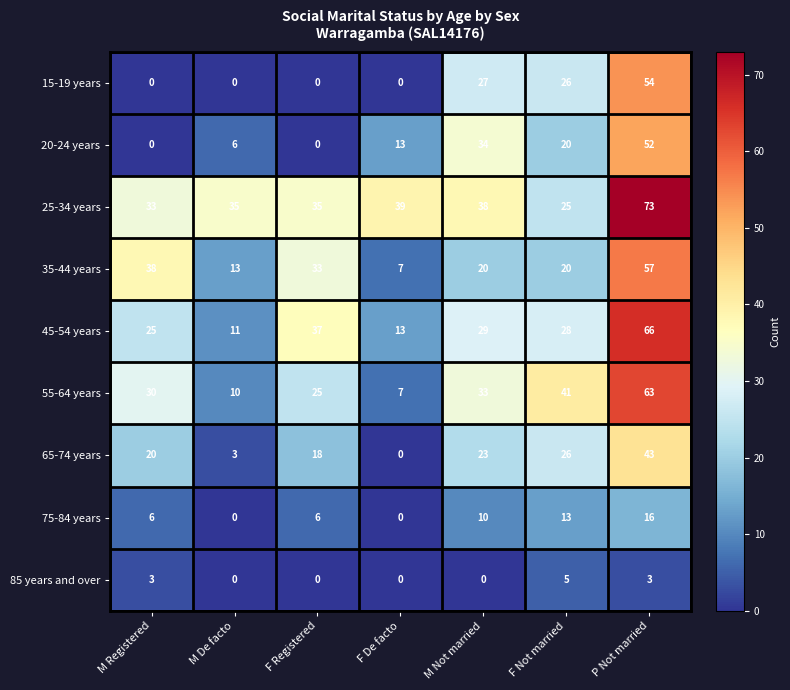

At which label does 45-54 years reach its minimum?

M De facto